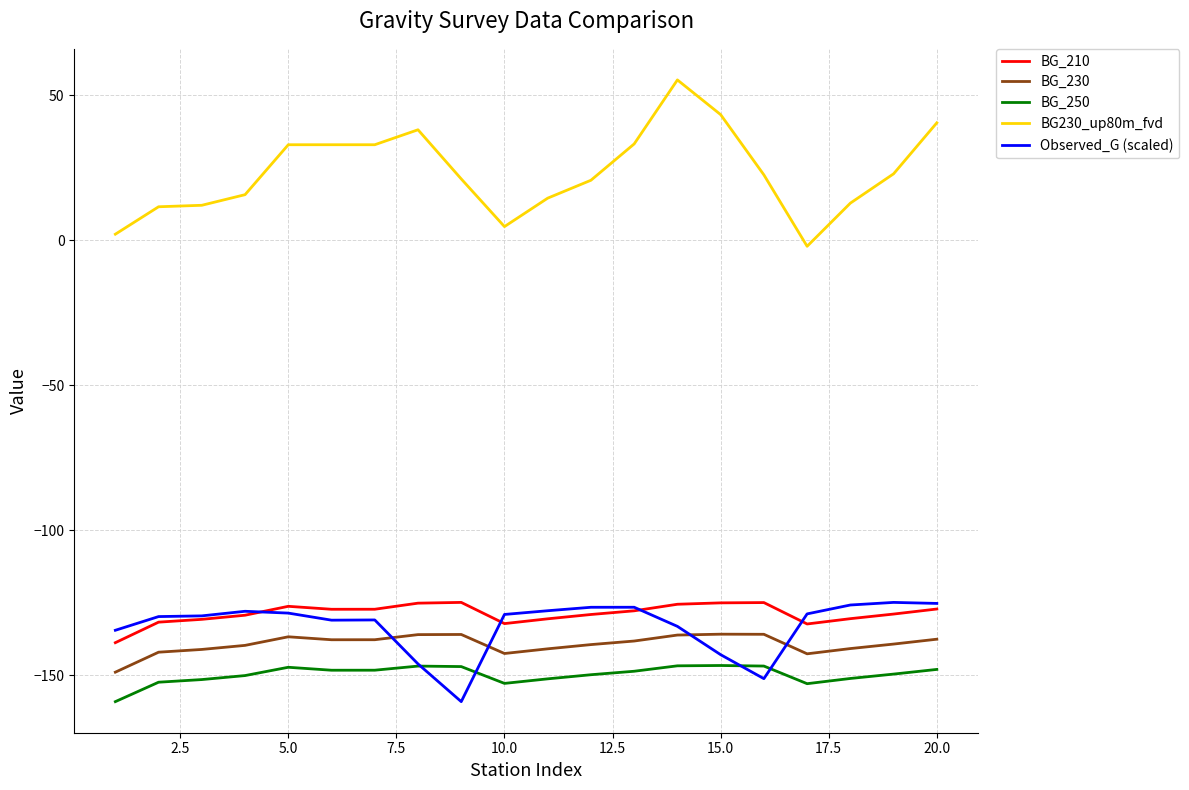

Does the chart have visible grid lines?

Yes